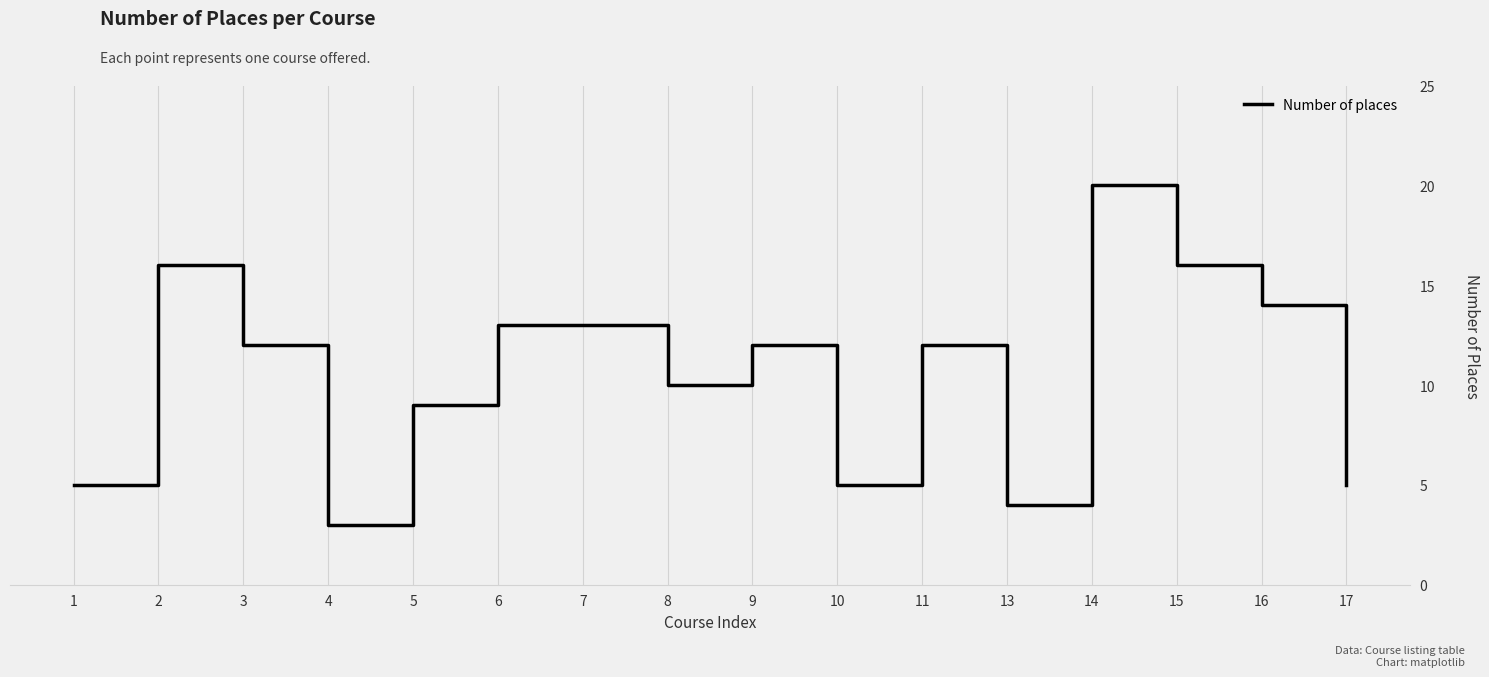

What value does the data have at 17?

5